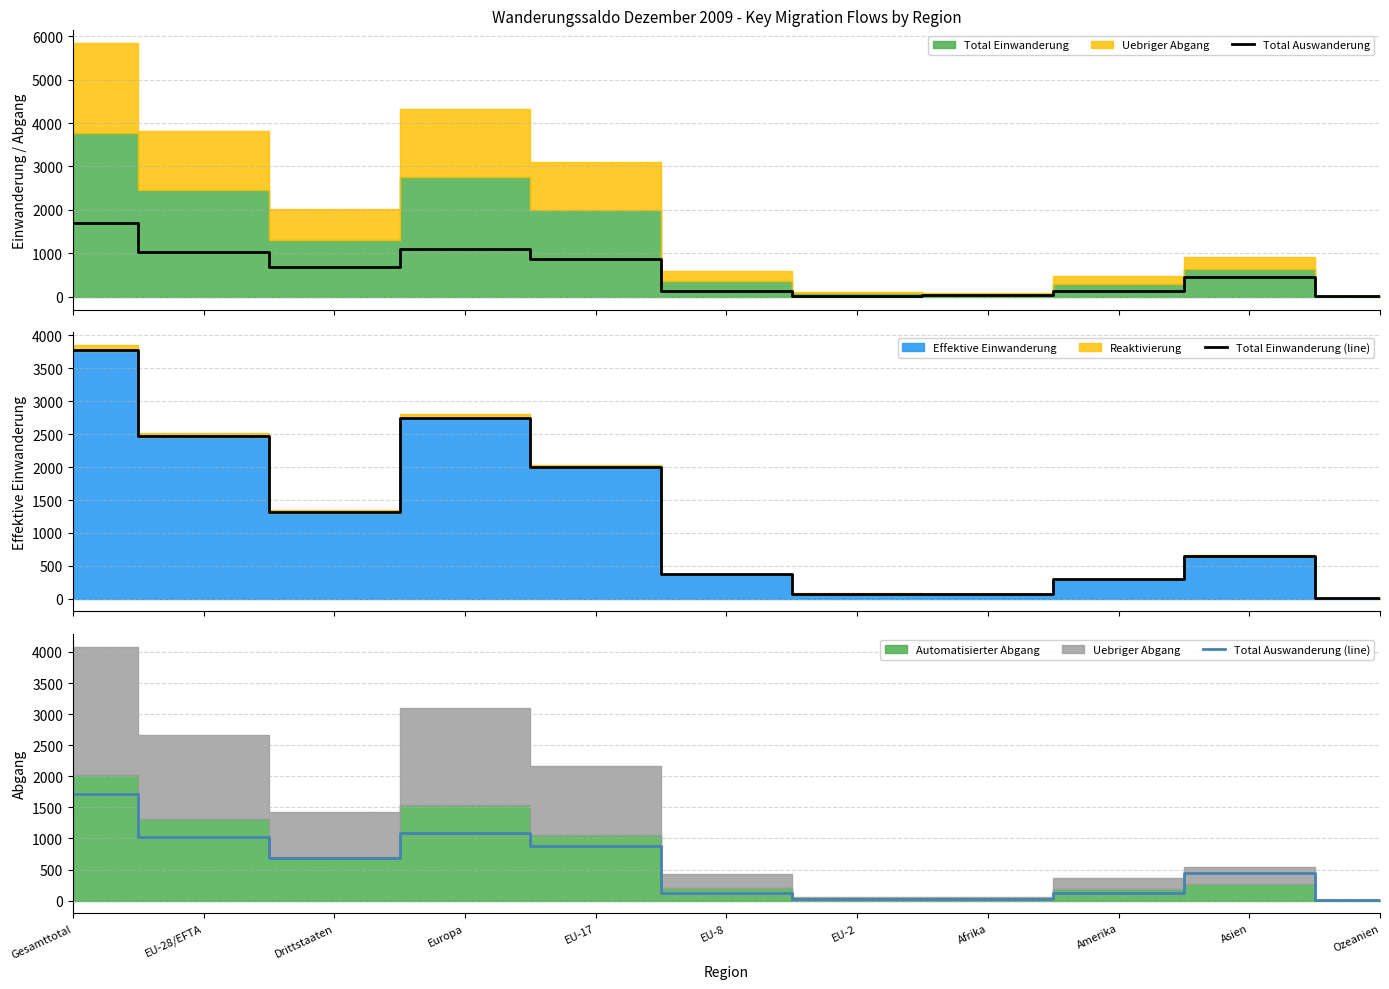

True or false: Total Auswanderung and Total Einwanderung (line) intersect in this chart.

False